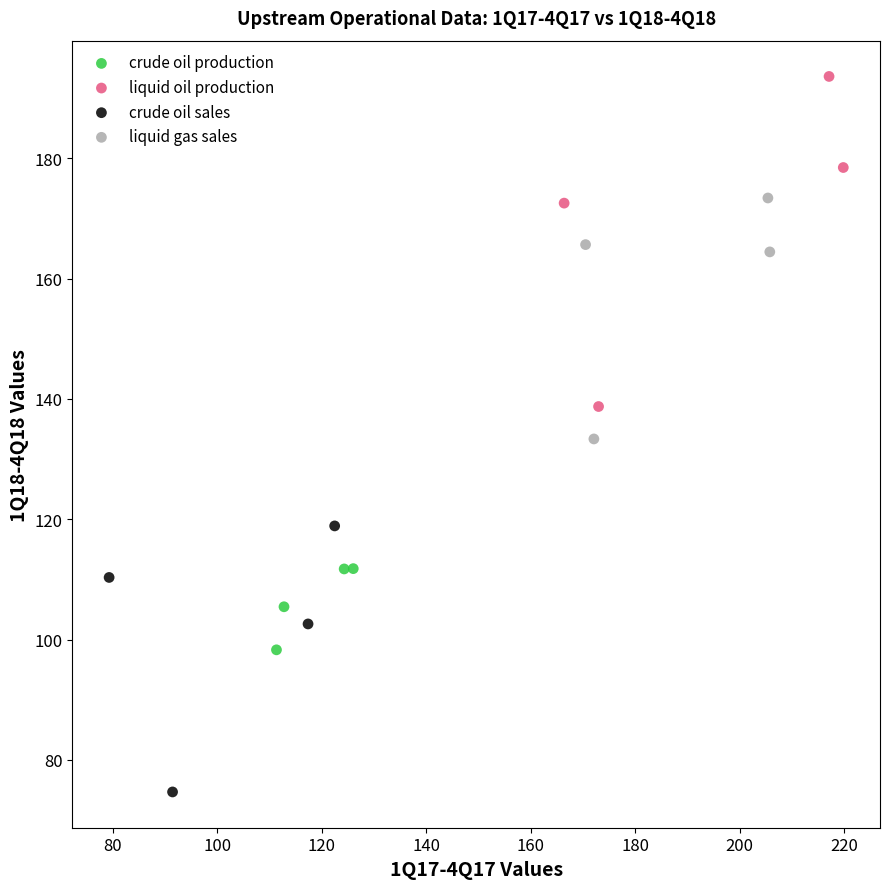

Which series has the widest spread of Y values?

liquid oil production